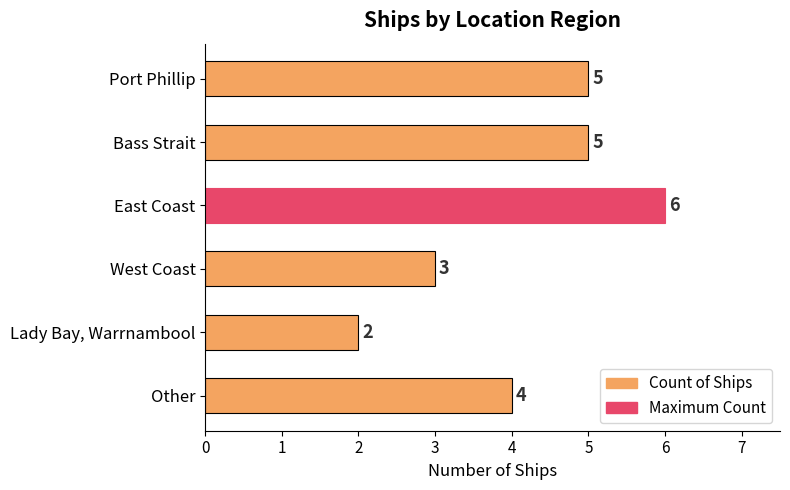

Reading top to bottom, what are all the values shown in this chart?

5	5	6	3	2	4